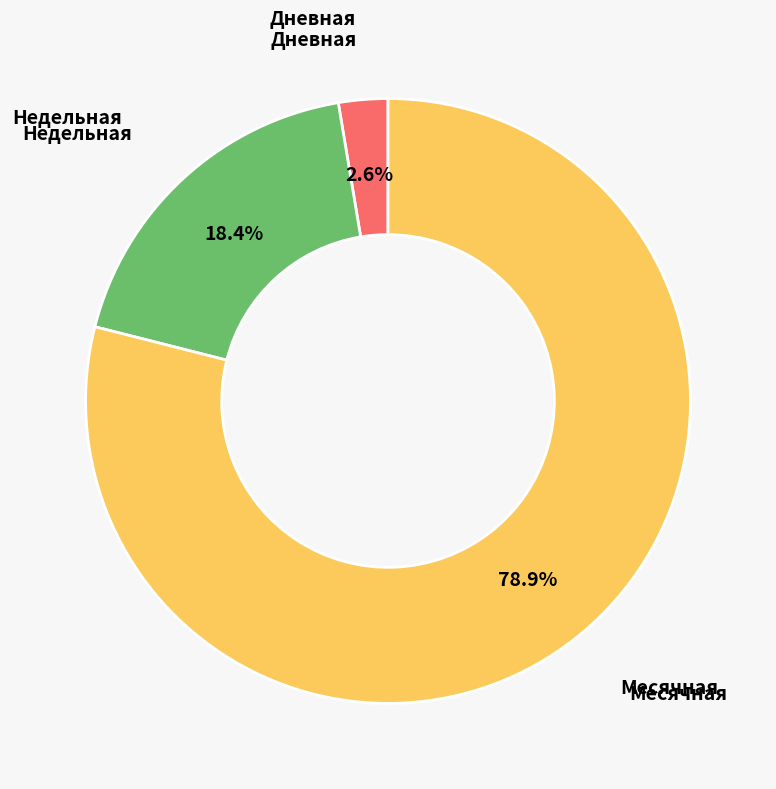

Which slice is the largest?

Месячная